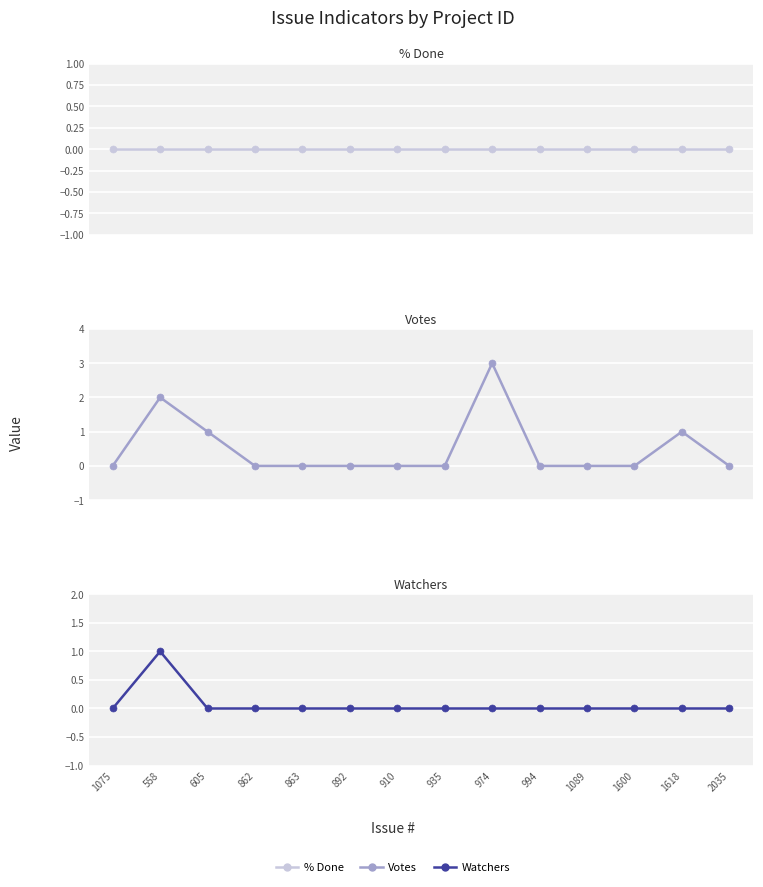

Reading right to left, list all the values displayed in this chart.

% Done: 2035=0	1618=0	1600=0	1089=0	994=0	974=0	935=0	910=0	892=0	863=0	862=0	605=0	558=0	1075=0
Votes: 2035=0	1618=1	1600=0	1089=0	994=0	974=3	935=0	910=0	892=0	863=0	862=0	605=1	558=2	1075=0
Watchers: 2035=0	1618=0	1600=0	1089=0	994=0	974=0	935=0	910=0	892=0	863=0	862=0	605=0	558=1	1075=0